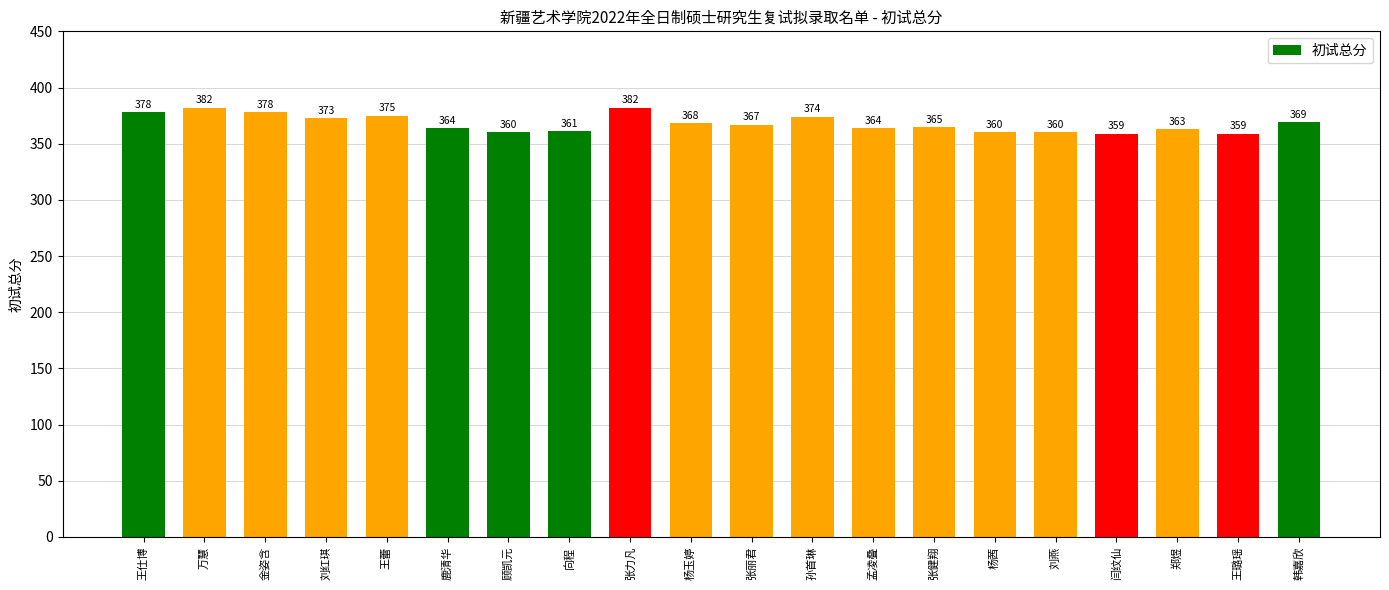

Reading right to left, extract all data points from this chart.

韩嘉欣=369	王璐瑶=359	郑煜=363	闫纹仙=359	刘燕=360	杨茜=360	张健翔=365	孟凌叠=364	孙首琳=374	张丽君=367	杨玉婷=368	张力凡=382	向程=361	顾凯元=360	鹿清华=364	王蕾=375	刘红琪=373	金姿含=378	万慧=382	王仕博=378